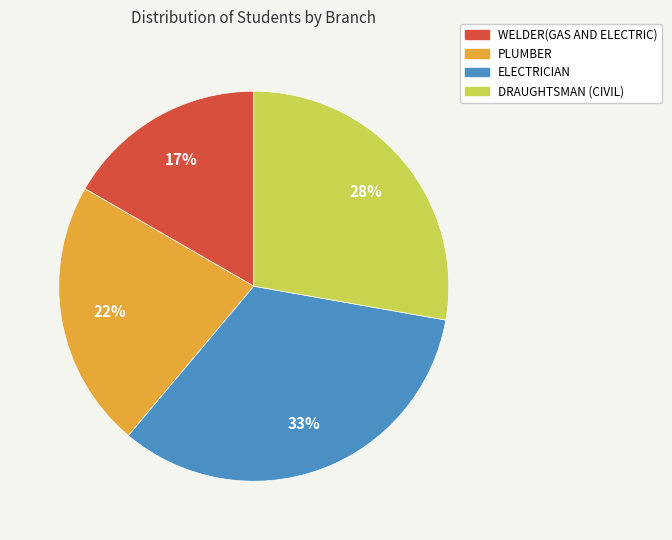

To the nearest percent, what is the average slice percentage?

25%